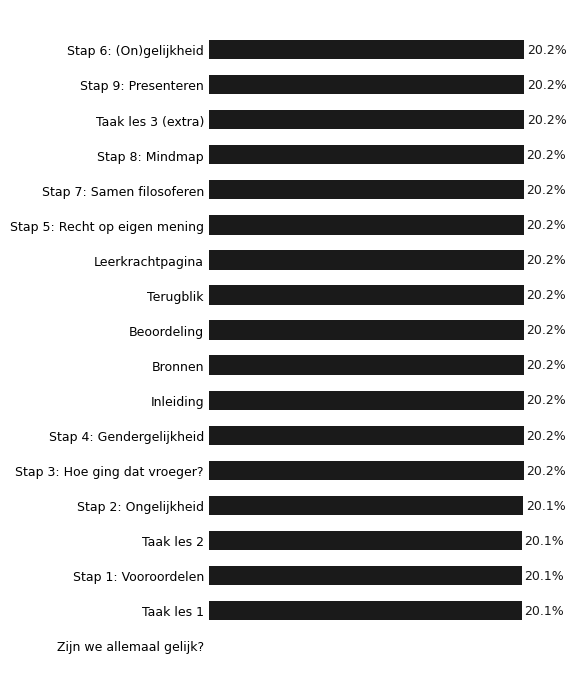

Between Stap 7: Samen filosoferen and Stap 1: Vooroordelen, which is larger?

Stap 7: Samen filosoferen